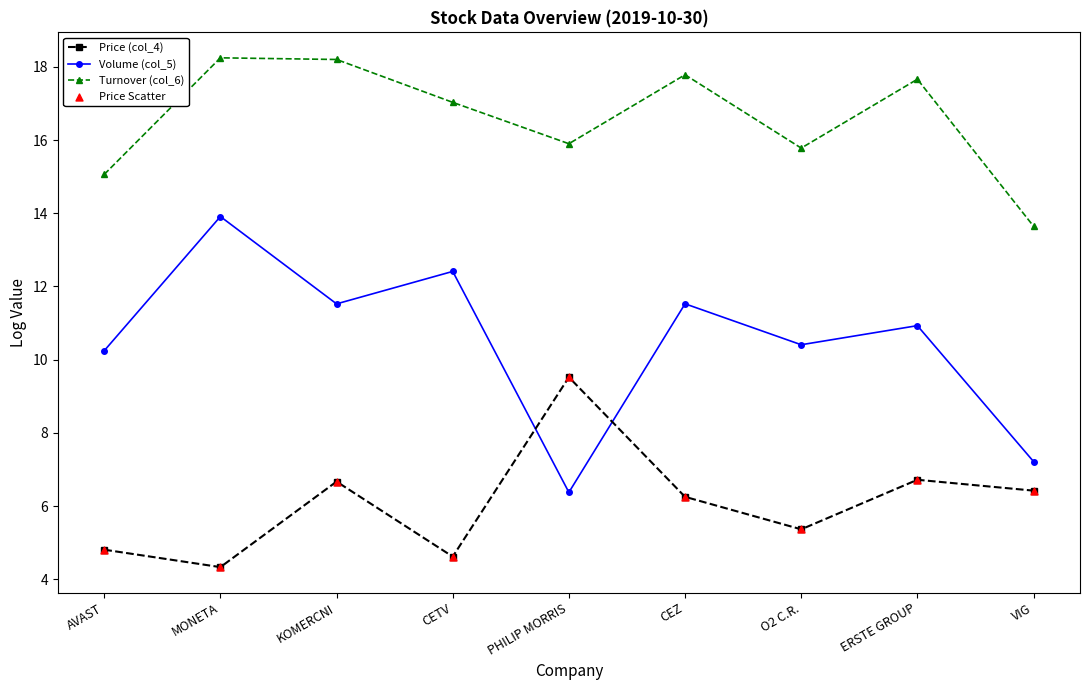

What is the total value across all series at VIG?

27.3